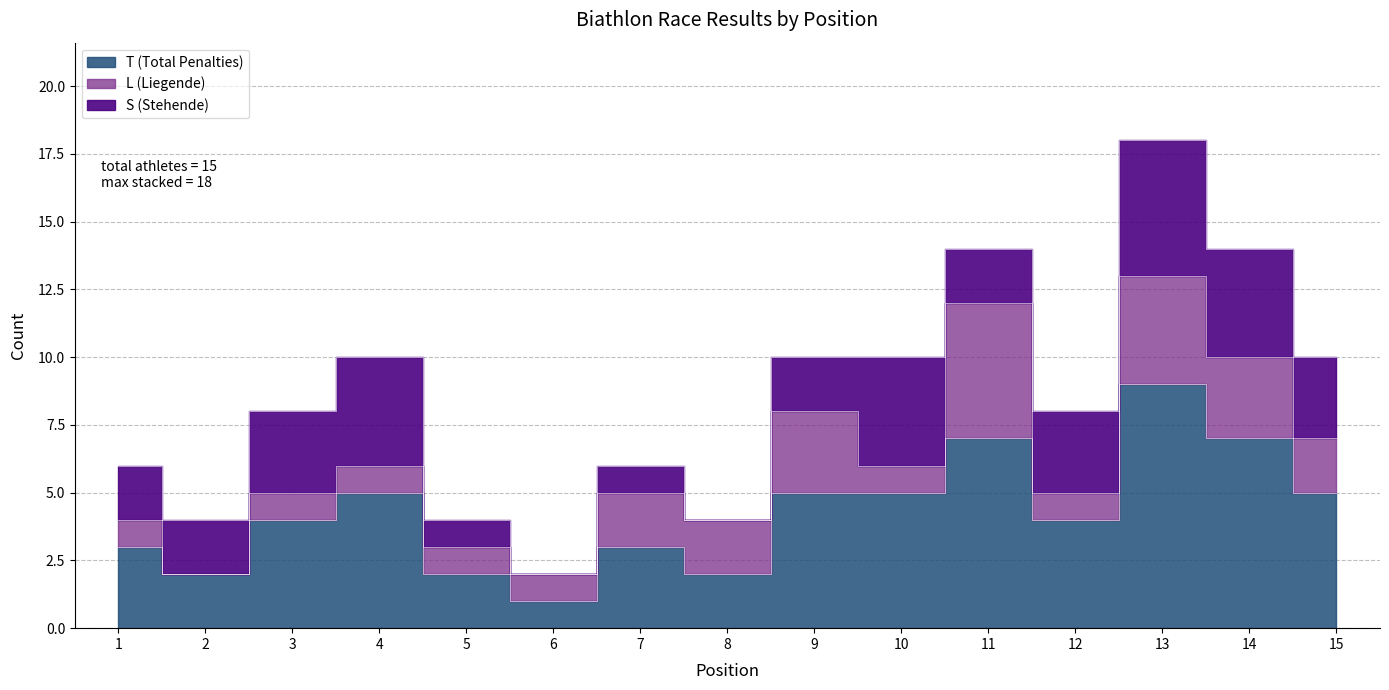

What is the spread (max minus min) of values at 14?

4